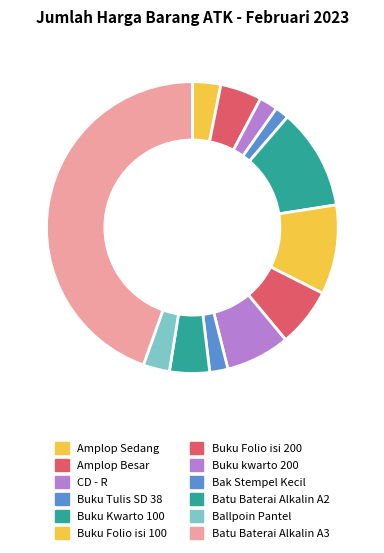

Count the number of slices in the pie.

12